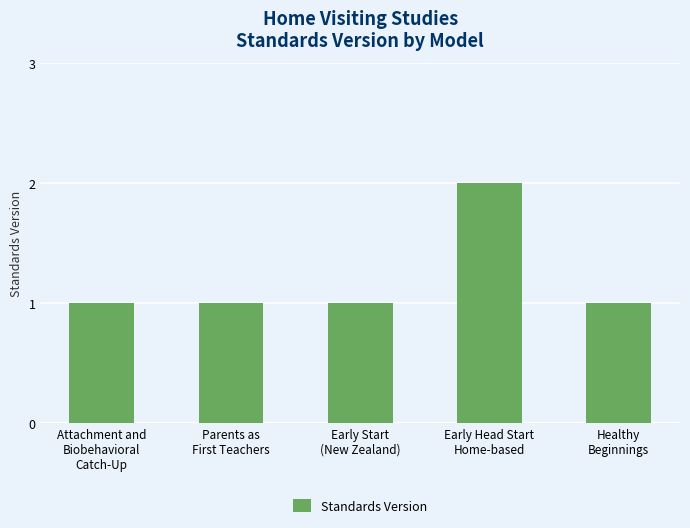

What is the ratio of the value at Attachment and
Biobehavioral
Catch-Up to the value at Parents as
First Teachers?

1.0